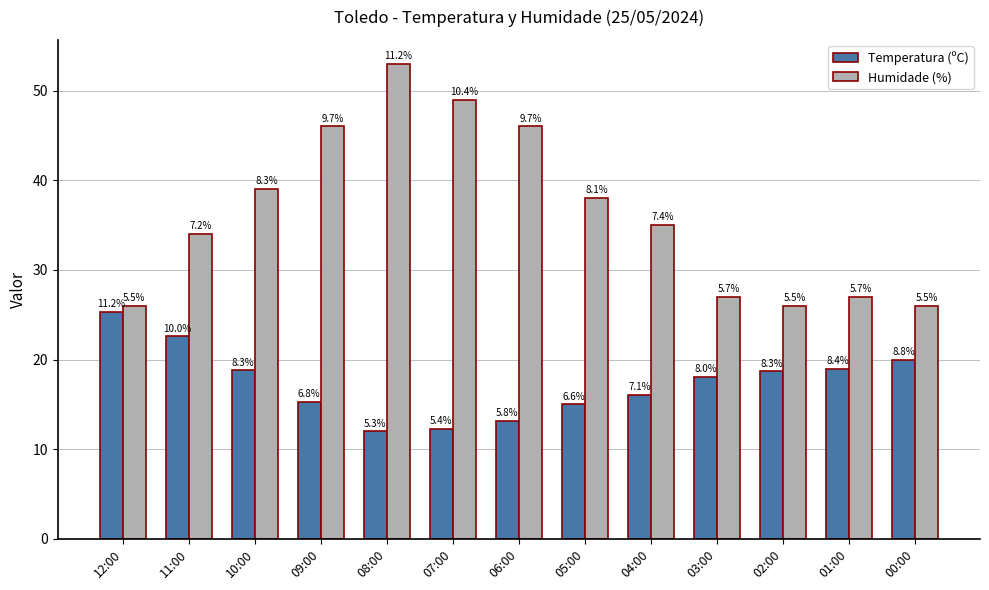

What are all the series names shown in the legend?

Temperatura (ºC), Humidade (%)